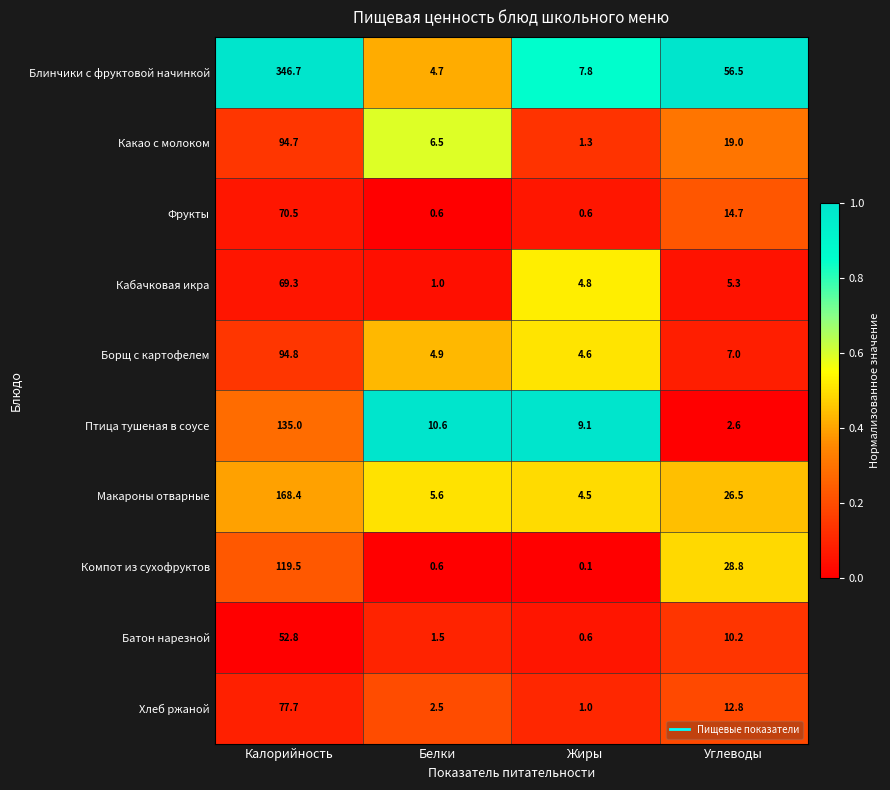

At which label is Кабачковая икра closest to 35?

Углеводы